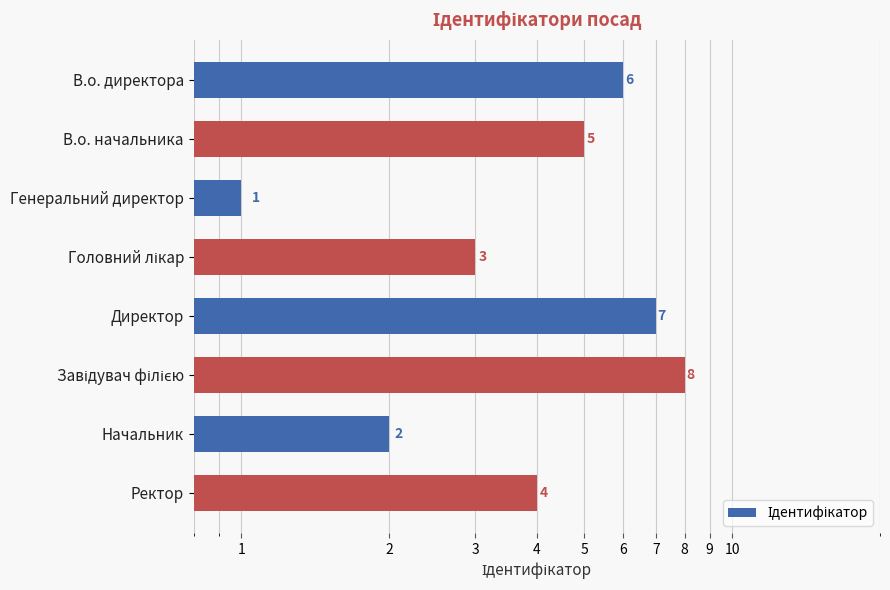

What value does the data have at Завідувач філією?

8